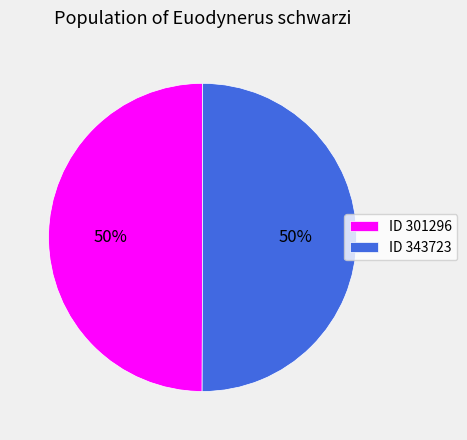

How many slices are in this pie chart?

2